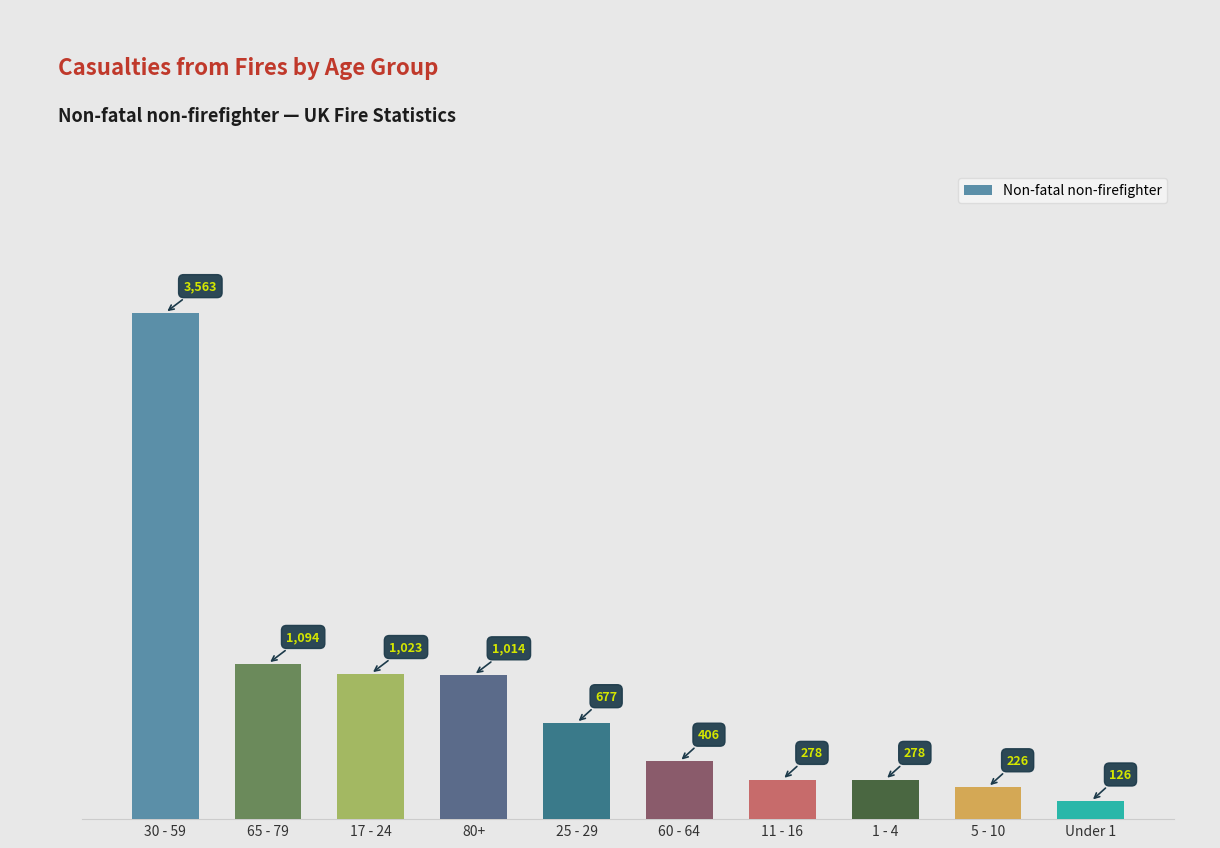

Which category has the lowest value across all series?

Under 1